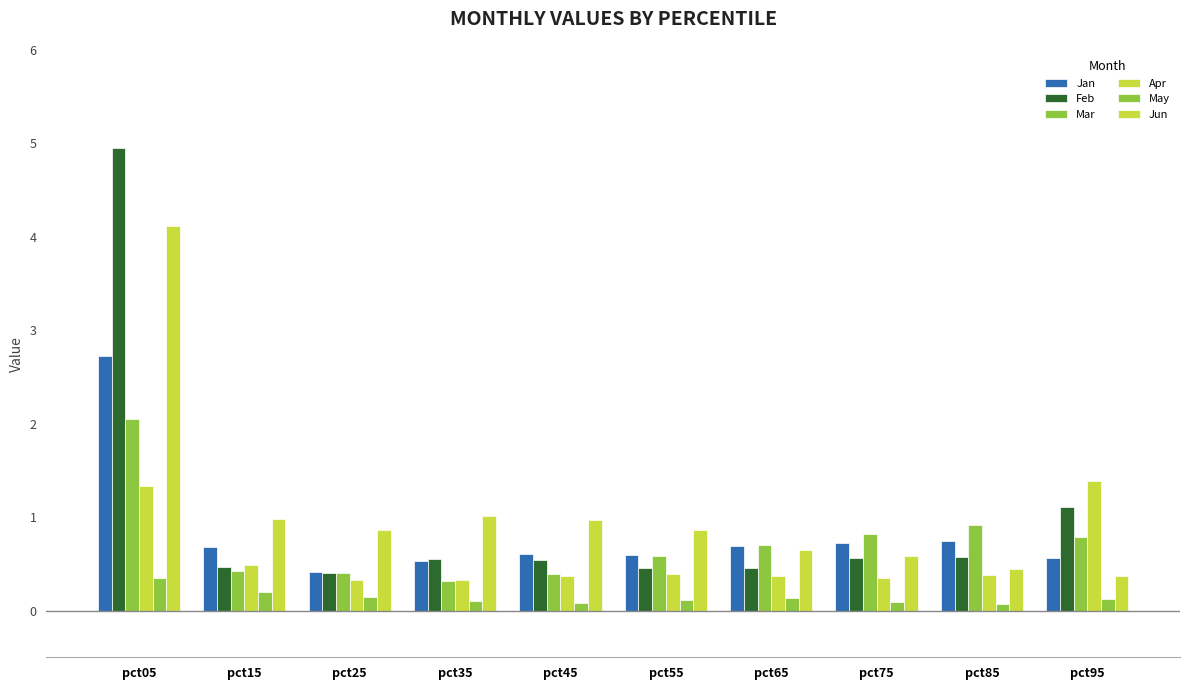

Is the value of May at pct95 greater than the value of Jun at pct25?

No